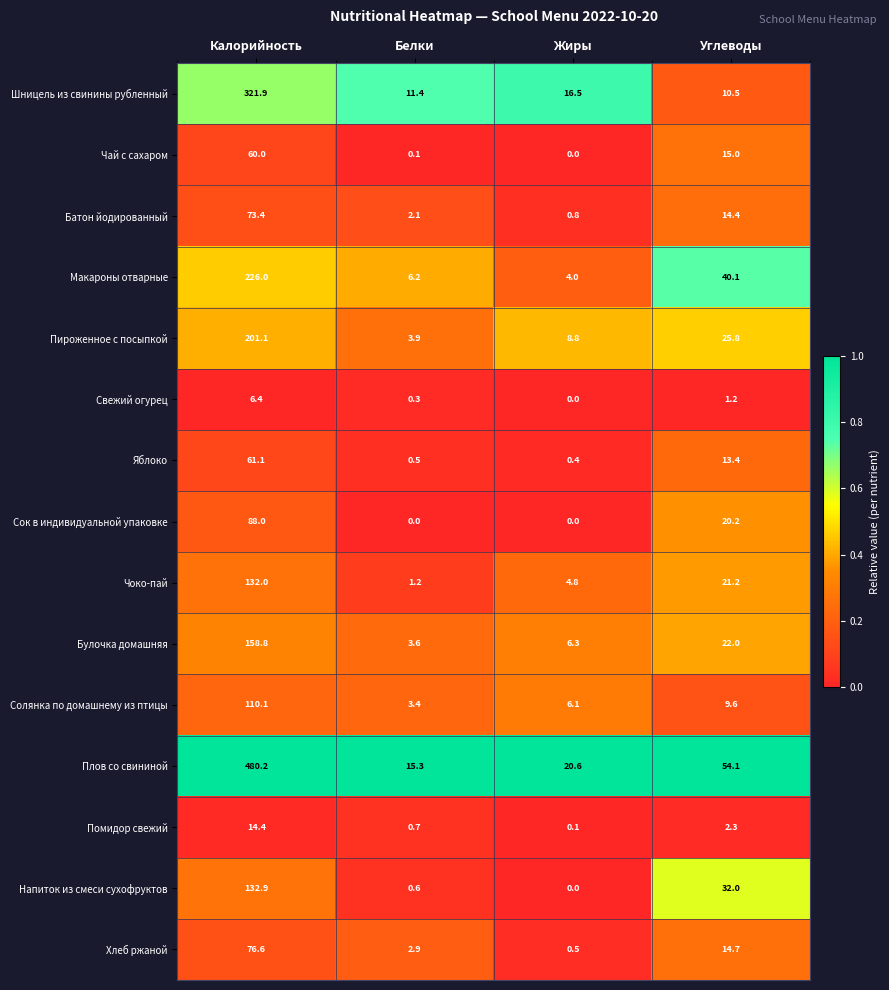

True or false: Пироженное с посыпкой has a value of 5.3 at Белки.

False